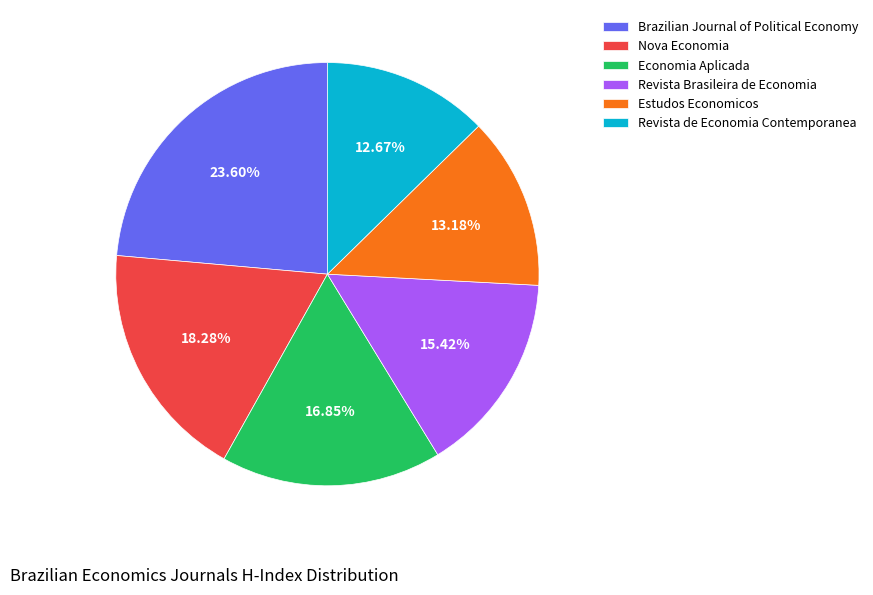

Approximately how many times larger is the value at Revista Brasileira de Economia compared to Revista de Economia Contemporanea?

1.2